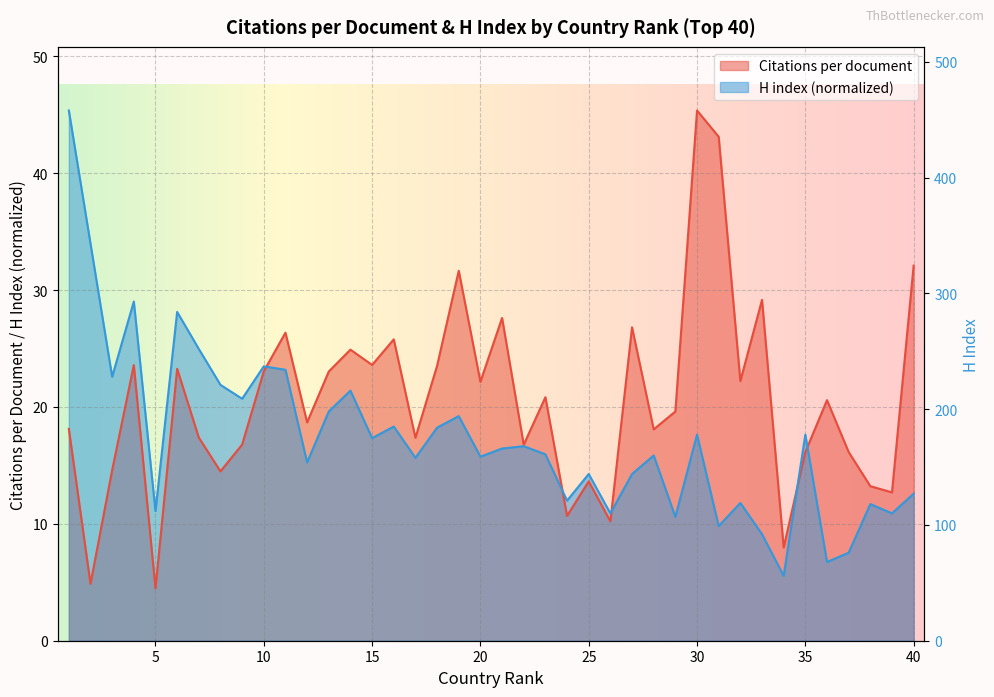

True or false: H index has a value of 7.0 at 5.

False